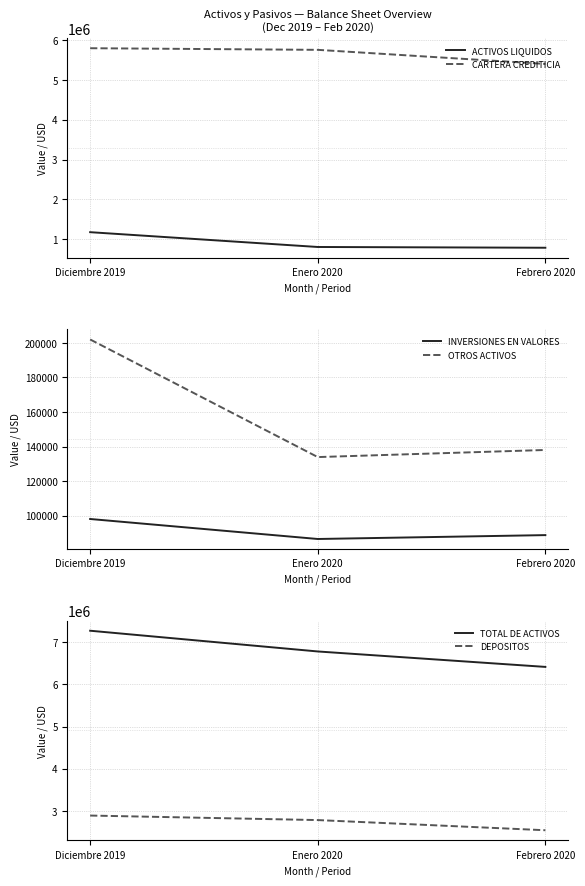

Count the number of data series in this chart.

6